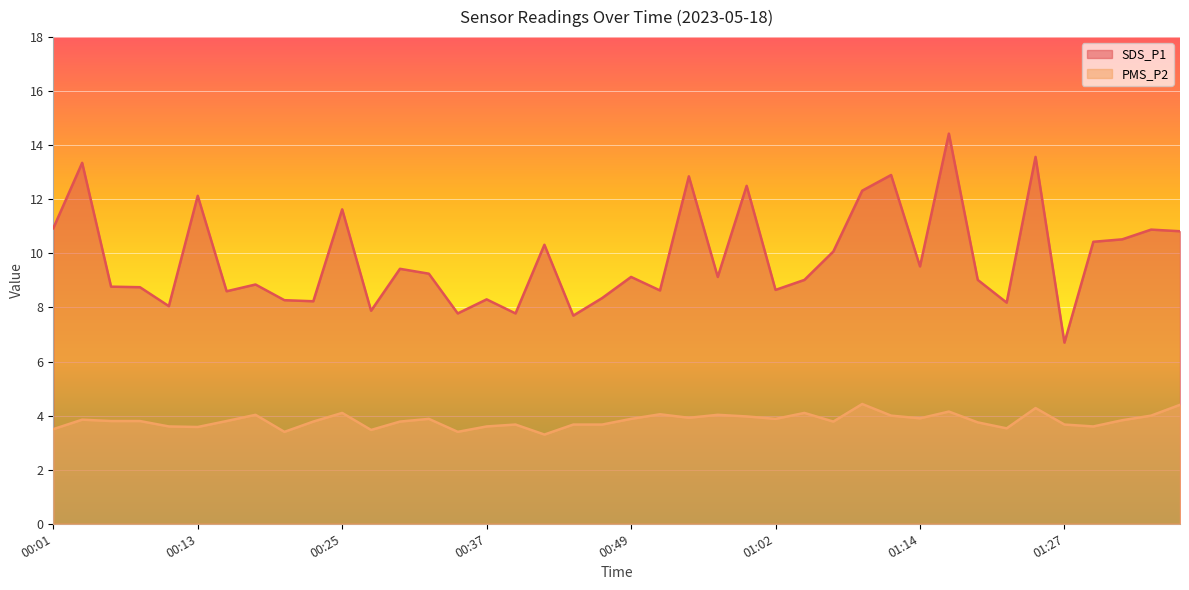

What is the spread (max minus min) of values at 01:17?

10.3